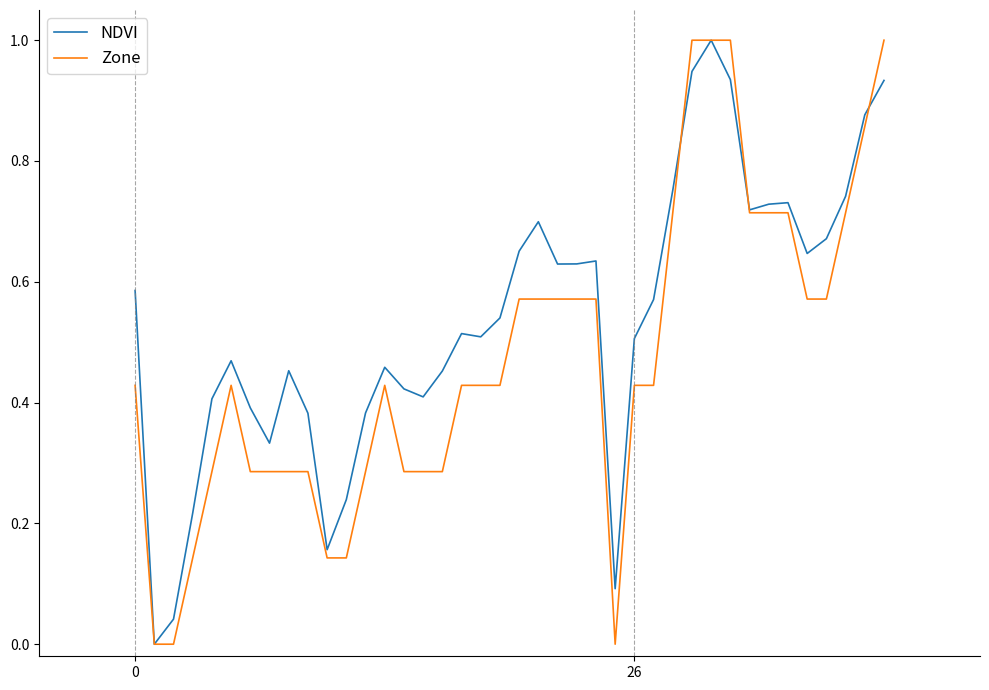

What is the greatest value displayed?

1.0